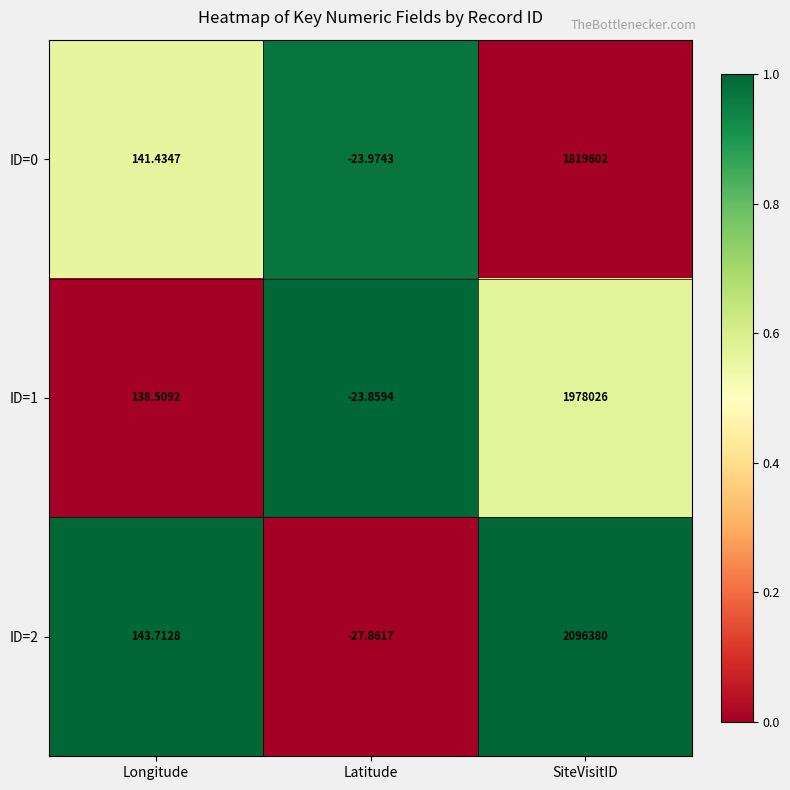

At which category does the chart reach its peak across all series?

SiteVisitID